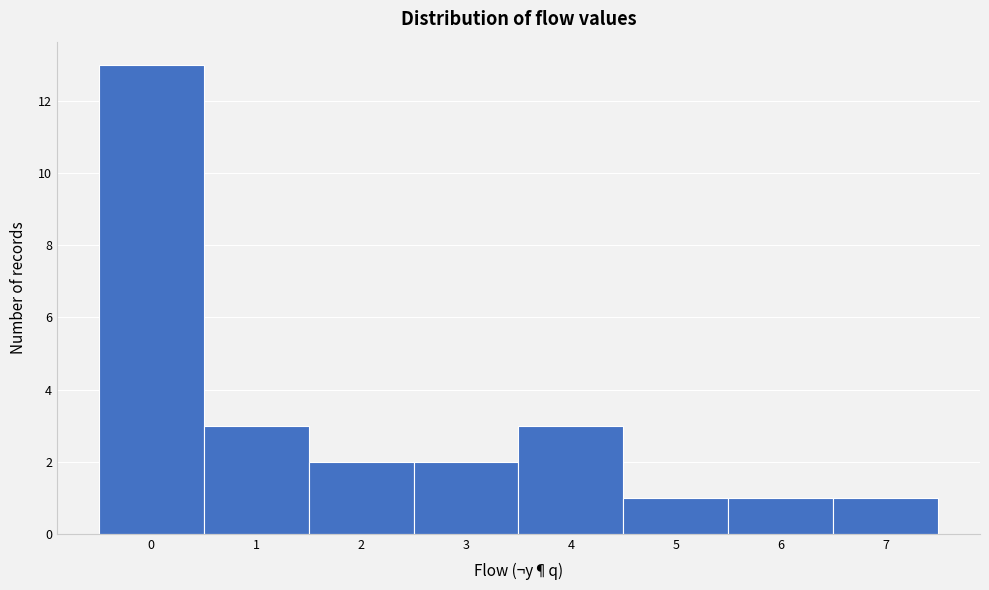

Reading left to right, what are all the values shown in this chart?

0=13	1=3	2=2	3=2	4=3	5=1	6=1	7=1